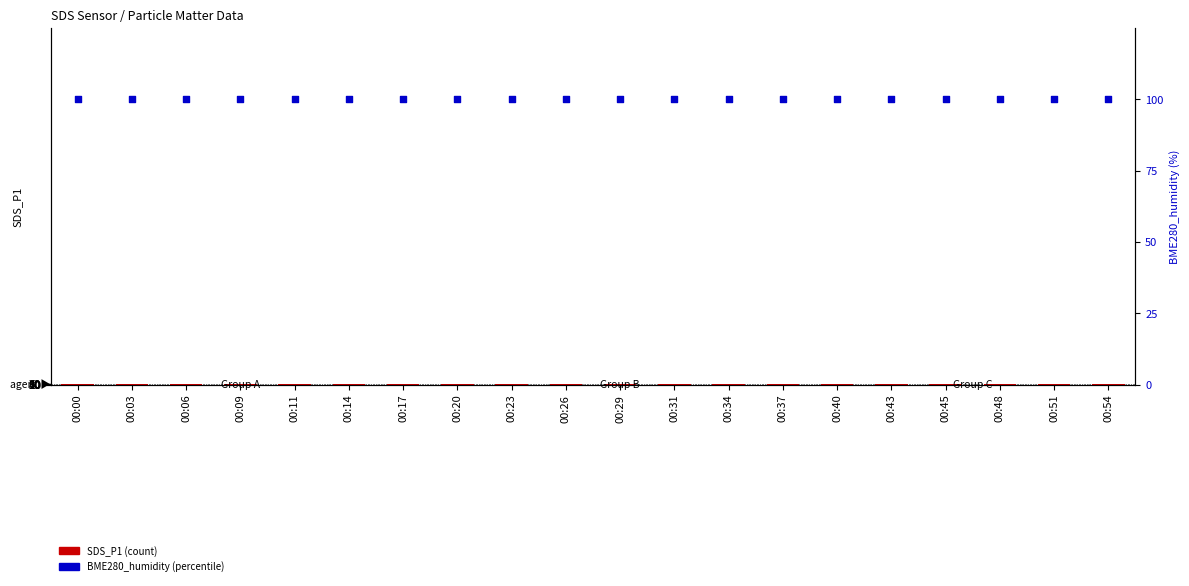

Is the value of BME280_humidity at 00:03 greater than the value of SDS_P1 at 00:51?

Yes